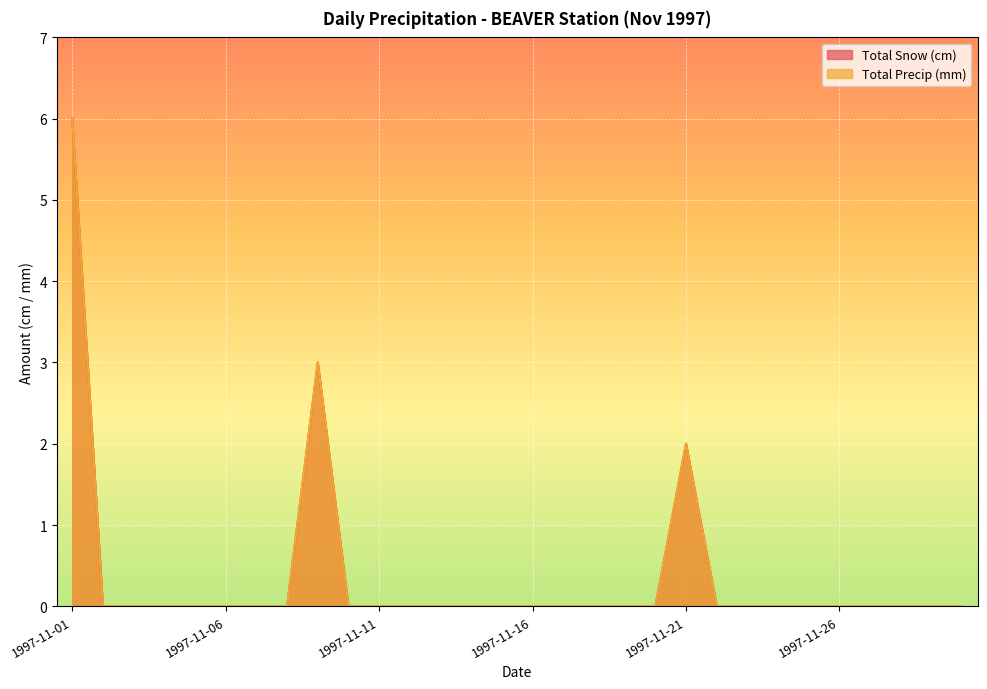

Rank the series at 1997-11-04 from lowest to highest value.

Total Snow (cm), Total Precip (mm)